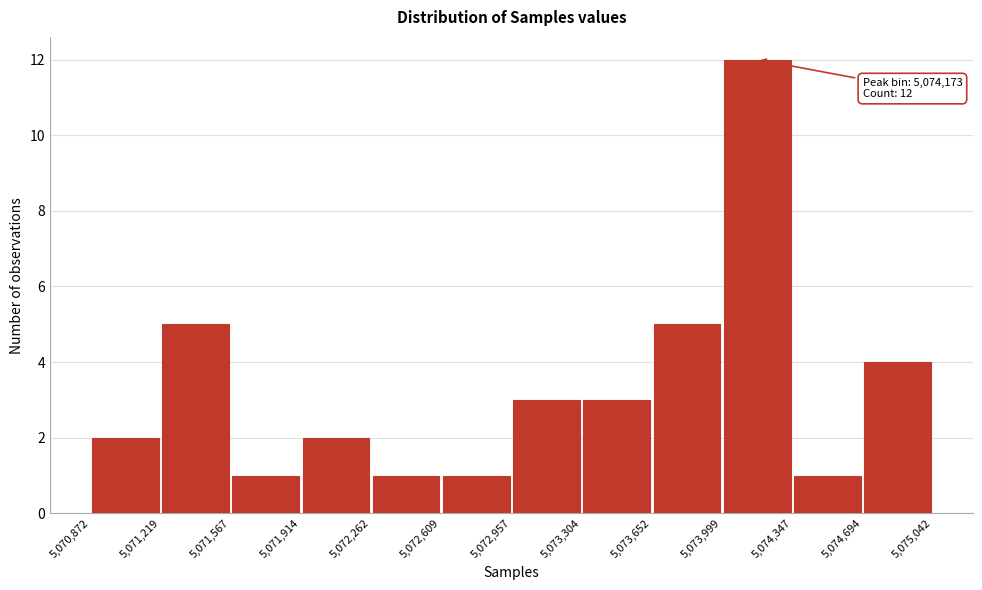

Over which range of the x-axis is the bar tallest?

5,073,999 to 5,074,347